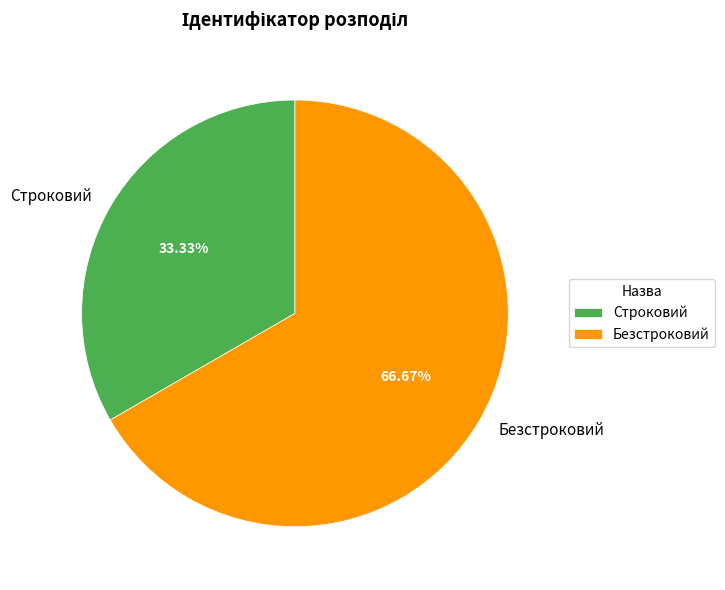

True or false: Безстроковий accounts for 73% of the total.

False